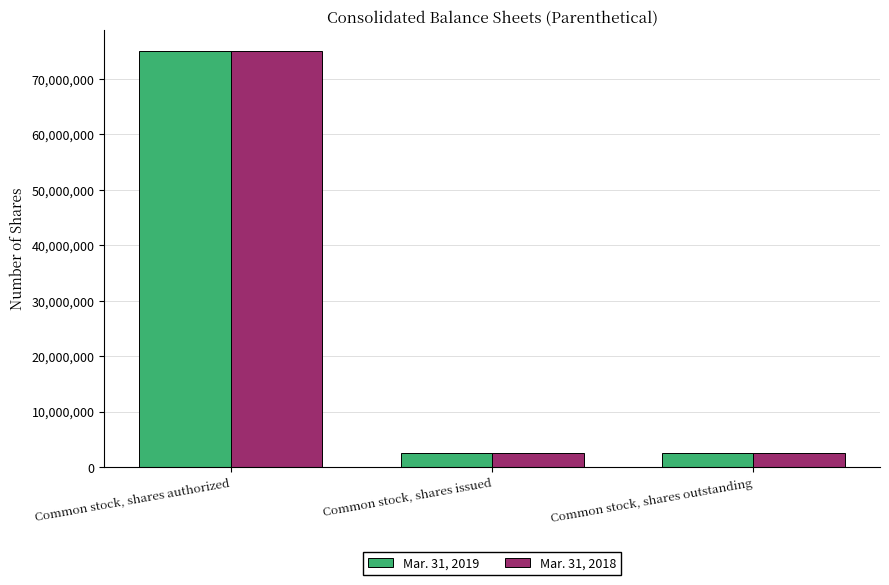

What is the sum of the Mar. 31, 2019 values at Common stock, shares outstanding and Common stock, shares authorized?

77529680